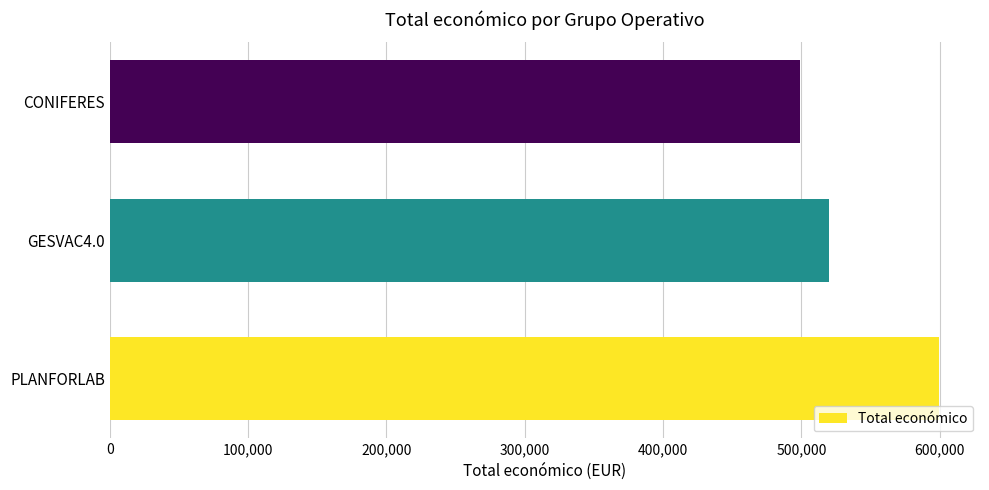

What value does the data have at CONIFERES, to the nearest 50?

499050